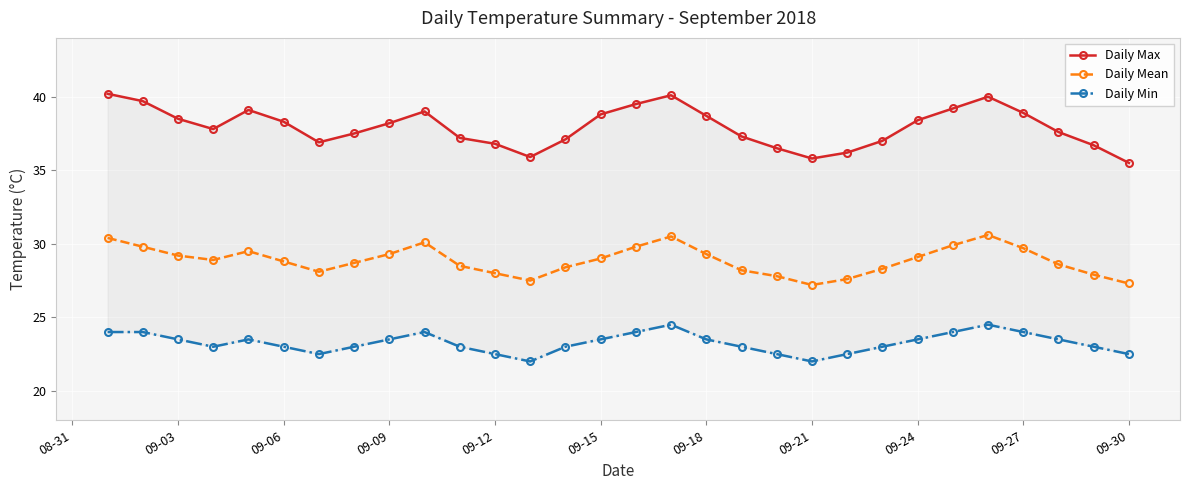

Is it true that Daily Mean equals 28.8 at 09-06?

True